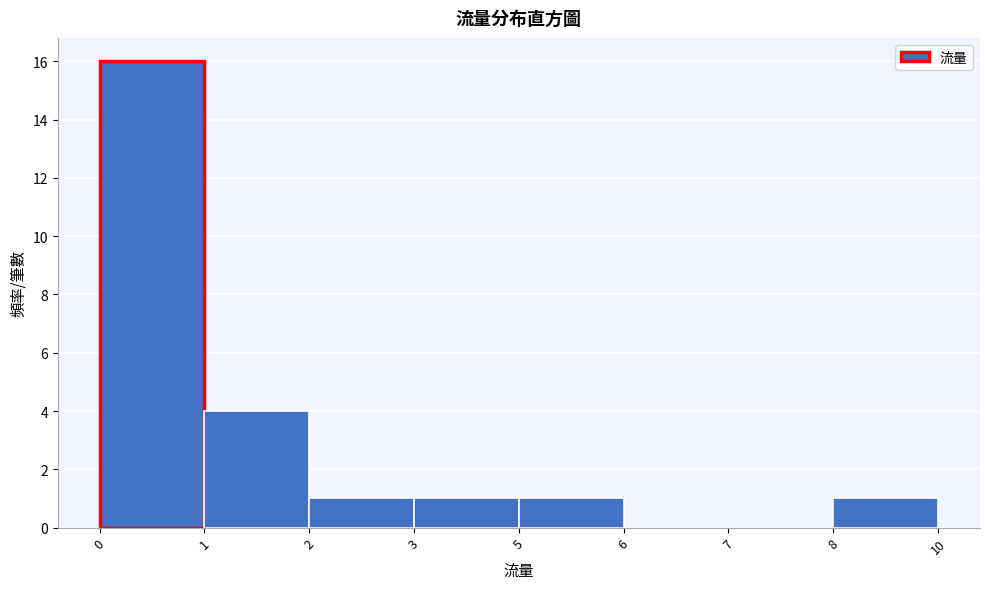

Reading right to left, what are all the values shown in this chart?

8=1	7=0	6=0	5=1	3=1	2=1	1=4	0=16